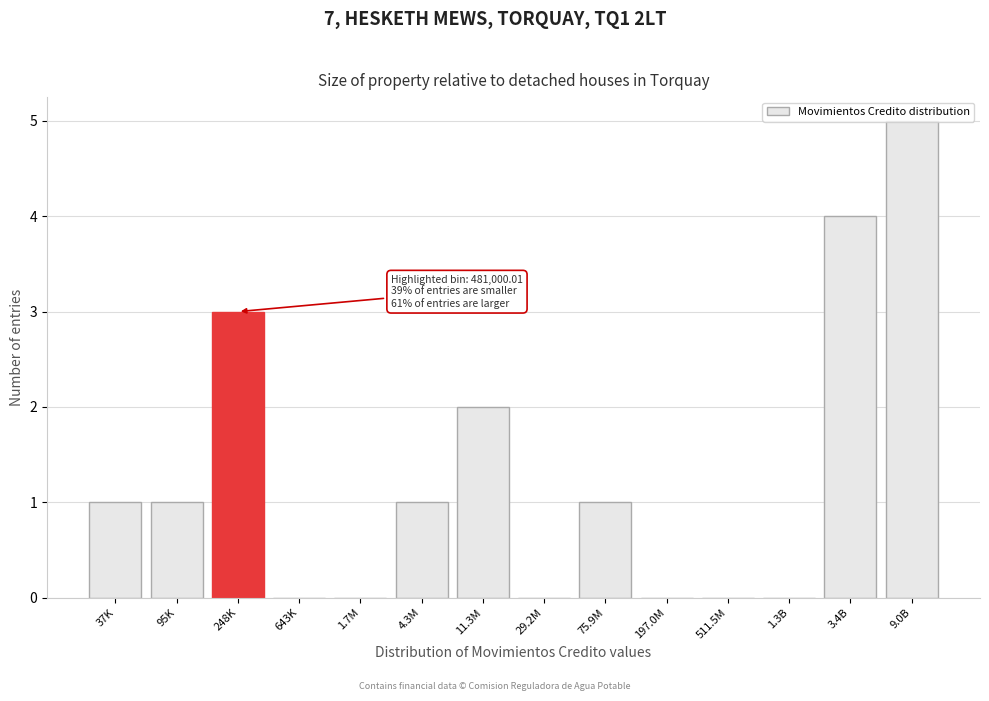

Between 37K and 11.3M, which is larger?

11.3M